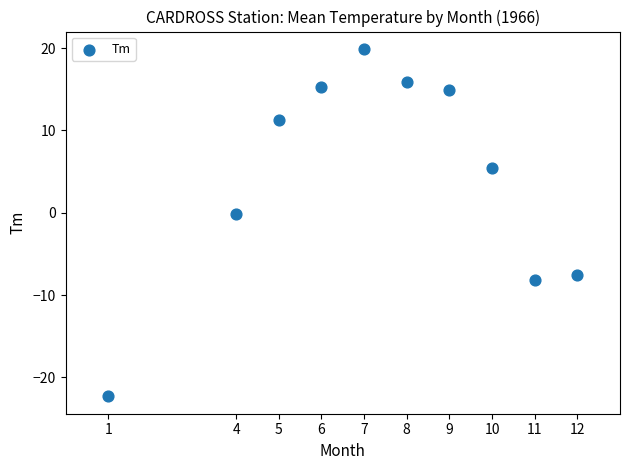

What is the average Y value?

4.5